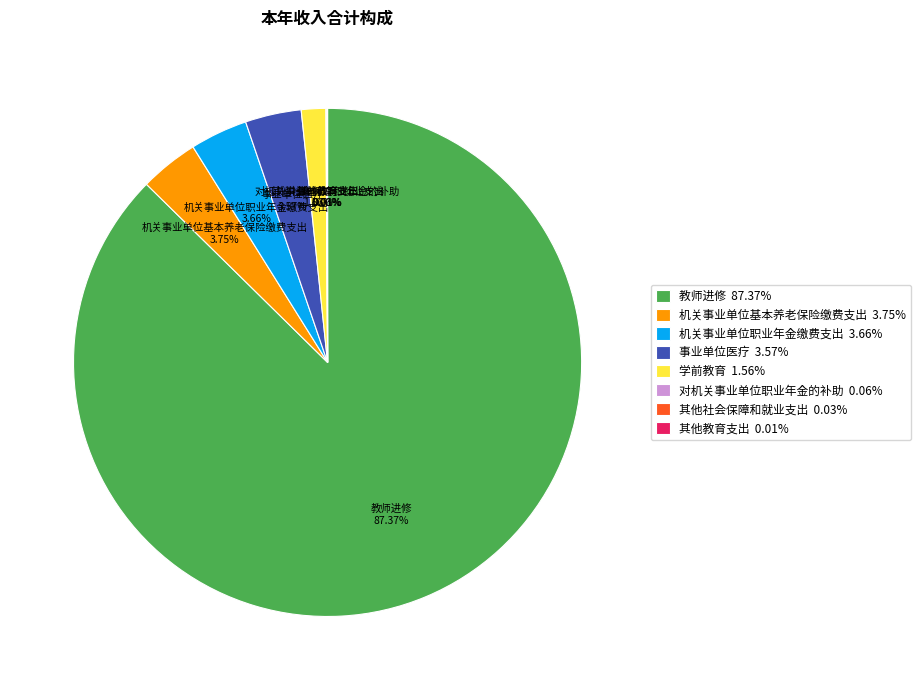

Is there any slice that represents more than half of the pie?

Yes